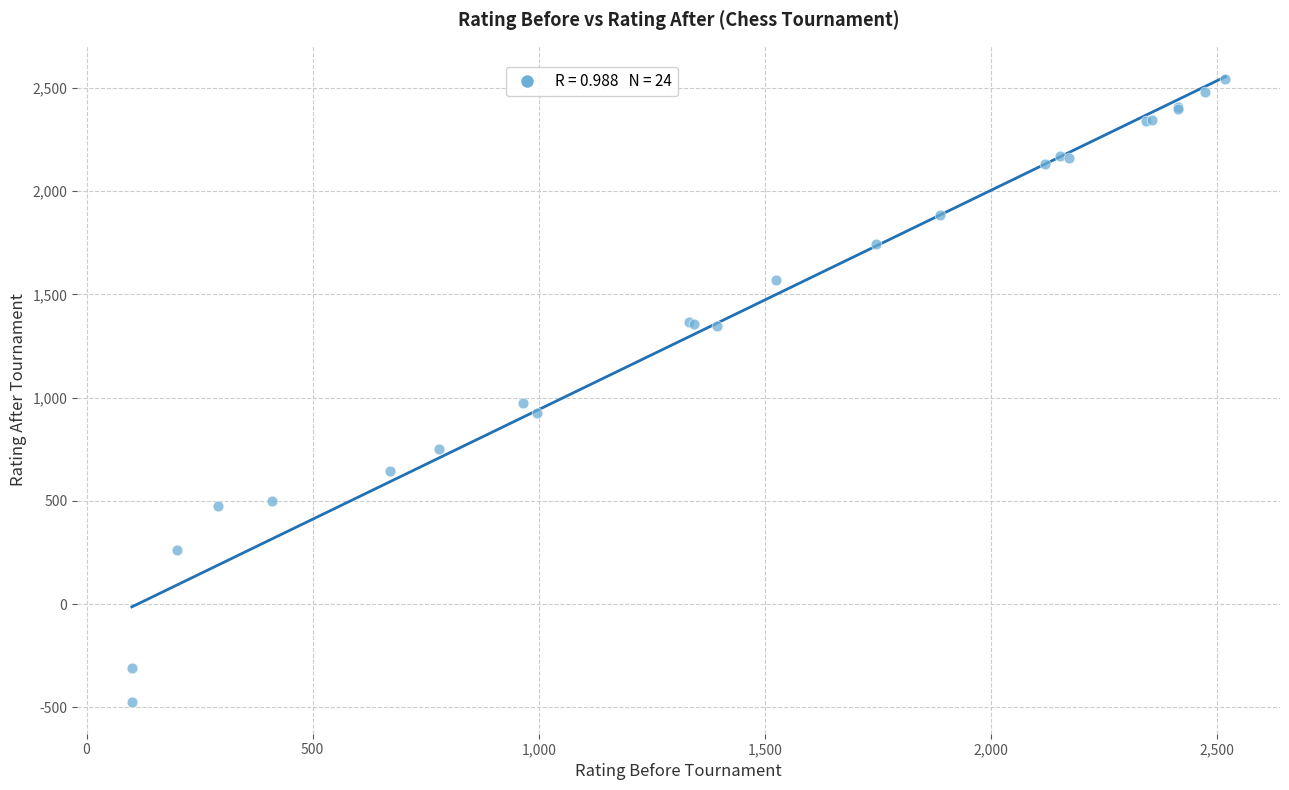

What Y value in the scatter plot is closest to 1032?

976